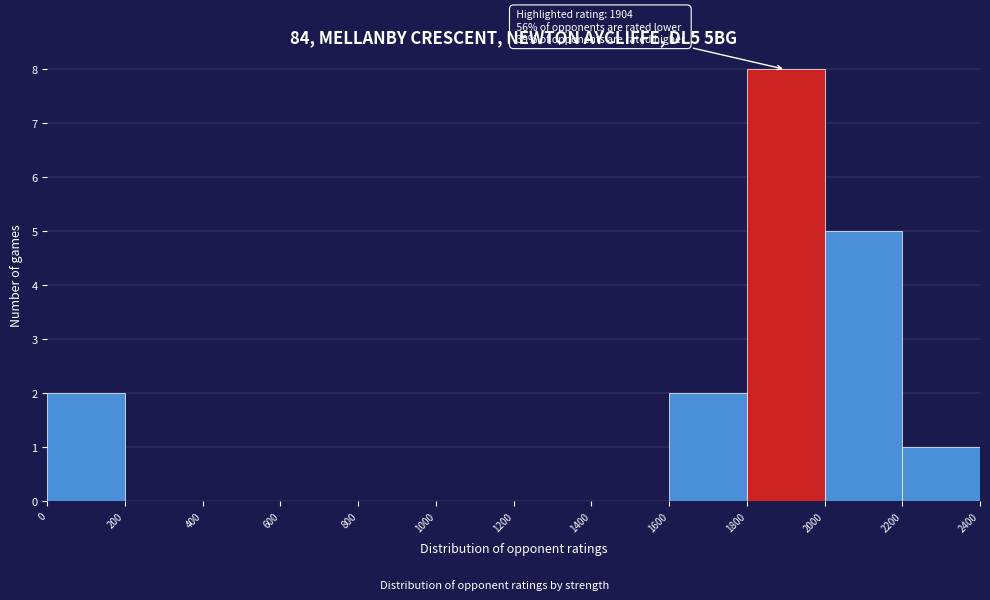

Over which range of the x-axis is the bar tallest?

1800 to 2000